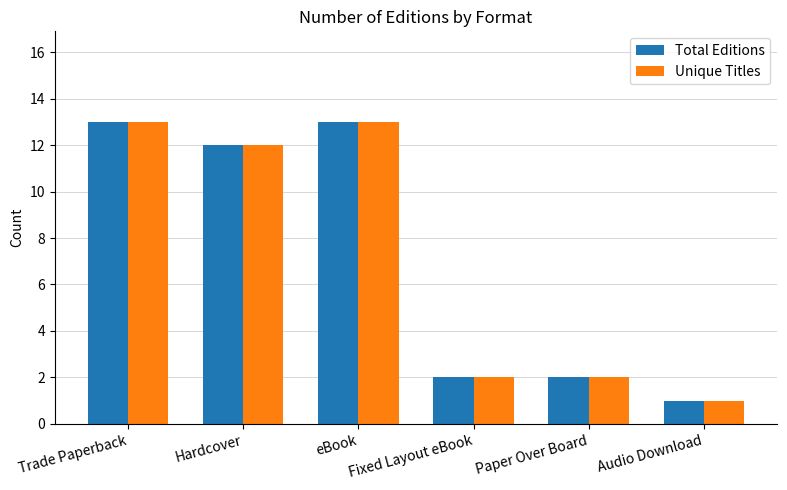

Where does the Total Editions series first go above 12?

Trade Paperback